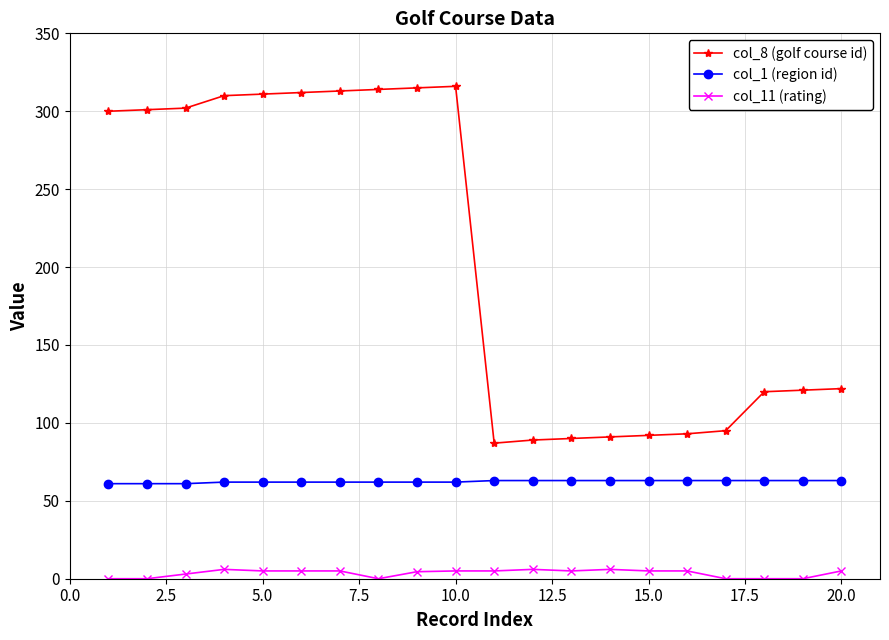

What is the value of the col_11 (rating) point at the 6th from the left?

5.0